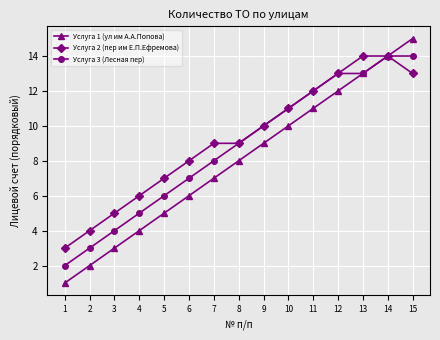

The Услуга 1 (ул им А.А.Попова) series shows 4 at 7. True or false?

False